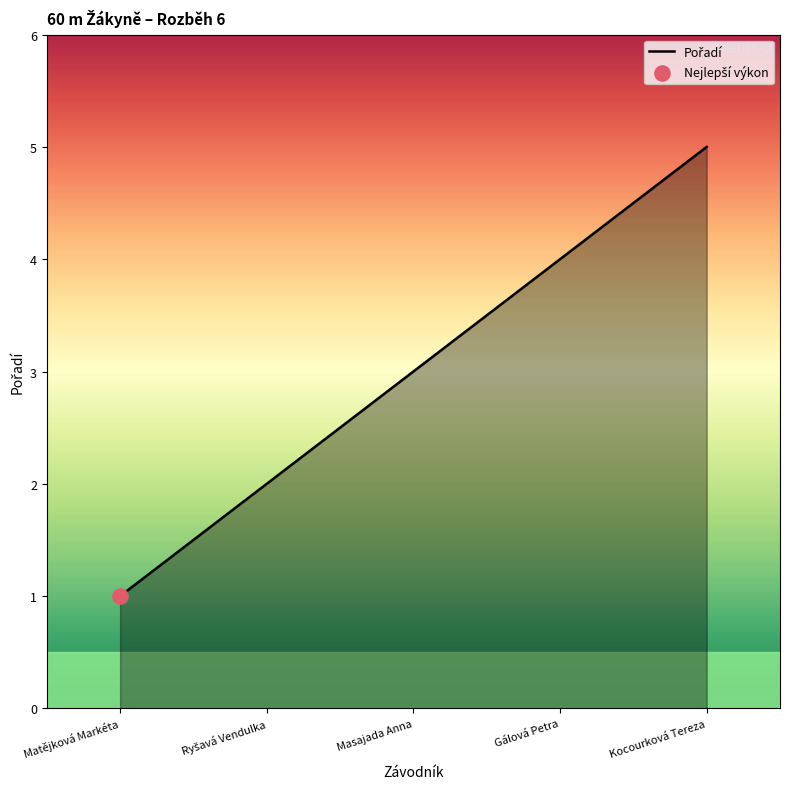

Between Masajada Anna and Gálová Petra, which is larger?

Gálová Petra